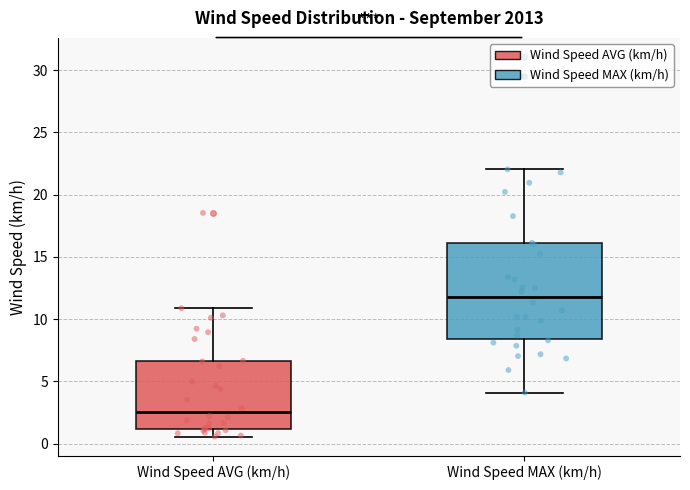

Which box's median line is the lowest?

Wind Speed AVG (km/h)